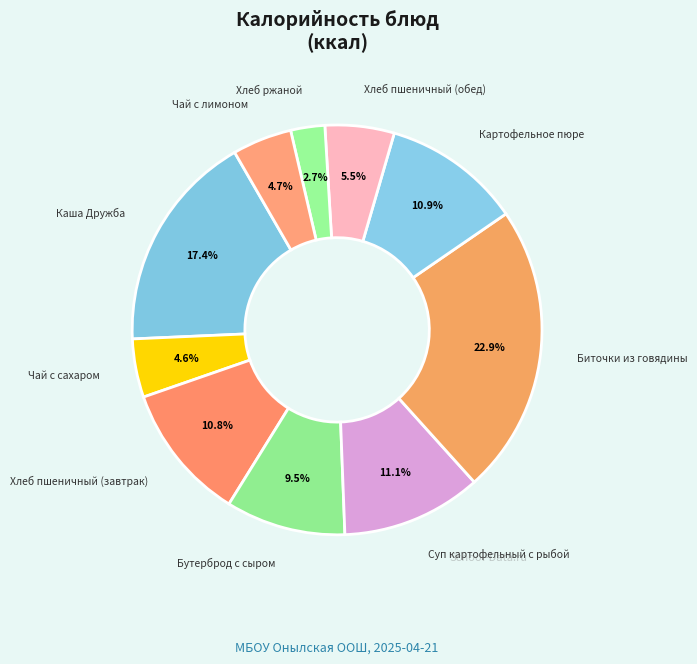

Does Чай с лимоном represent more than half of the total?

No